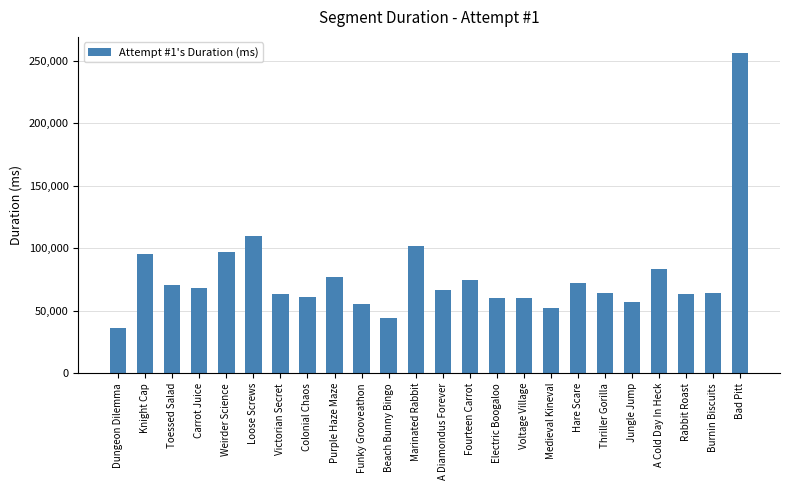

At which label does the data first exceed 66626?

Knight Cap